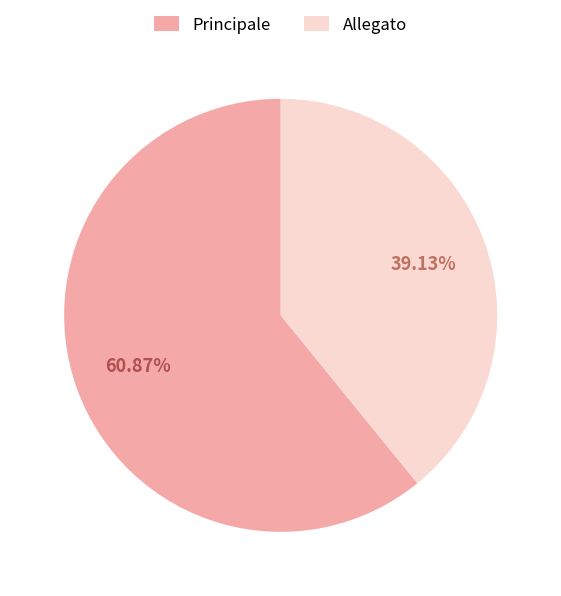

Is there a majority slice in this chart?

Yes